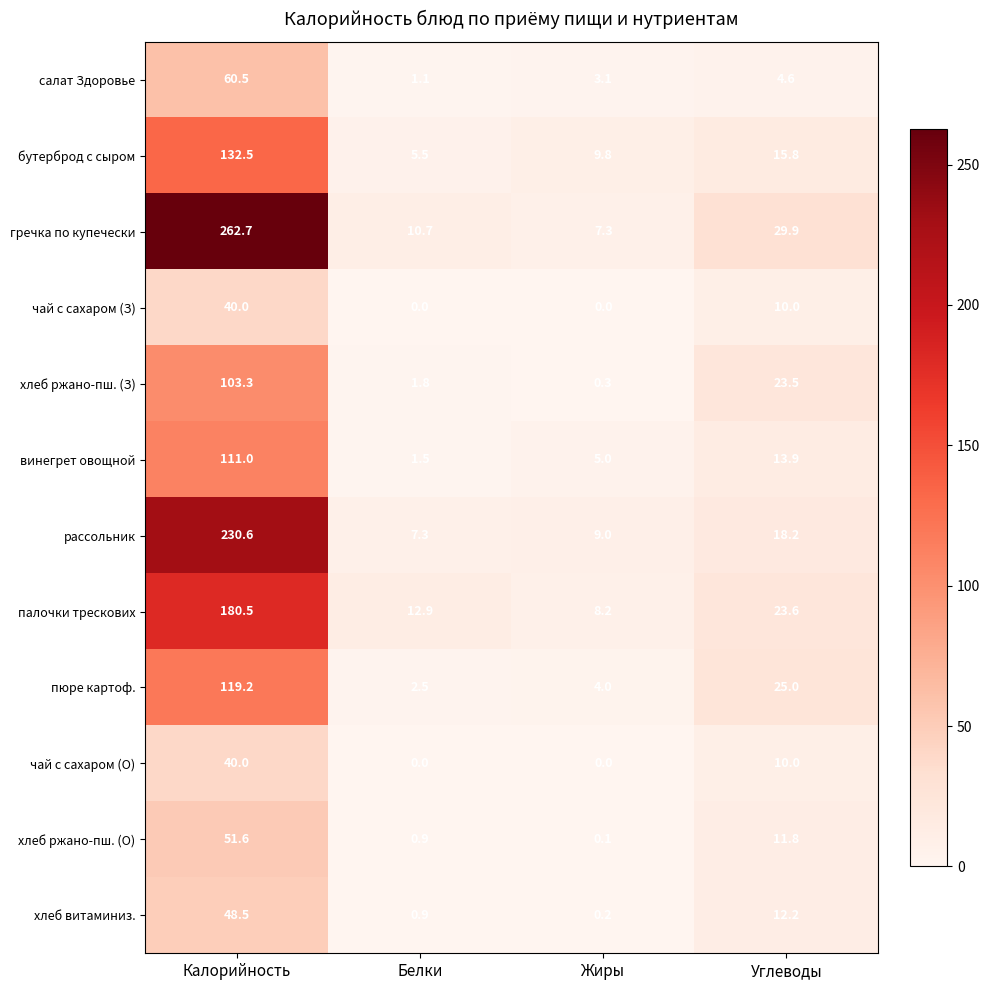

List the labels in order of рассольник value, largest first.

Калорийность, Углеводы, Жиры, Белки